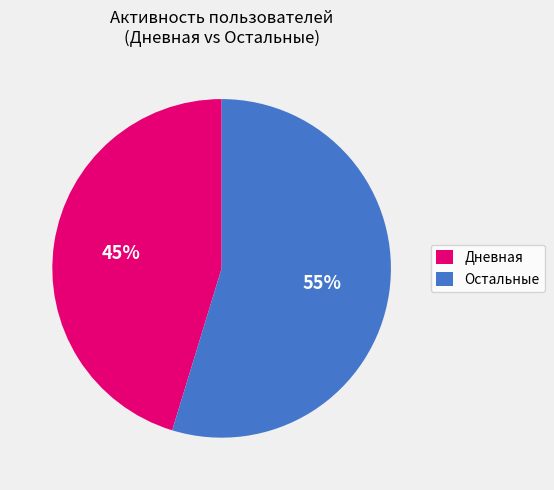

Does any single category account for the majority?

Yes